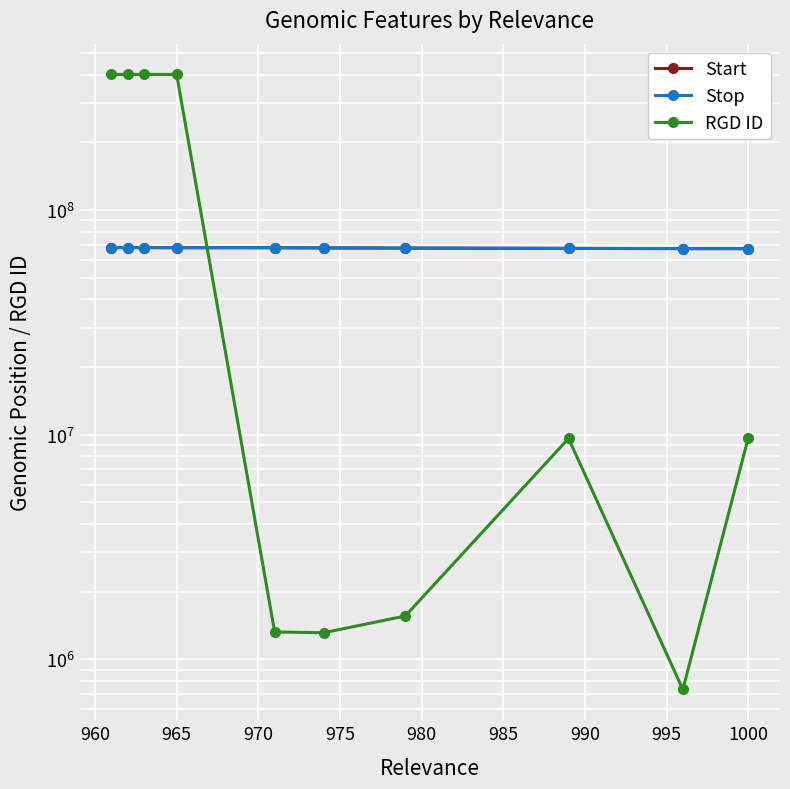

At 975, list the series in order from largest to smallest.

Stop, Start, RGD ID